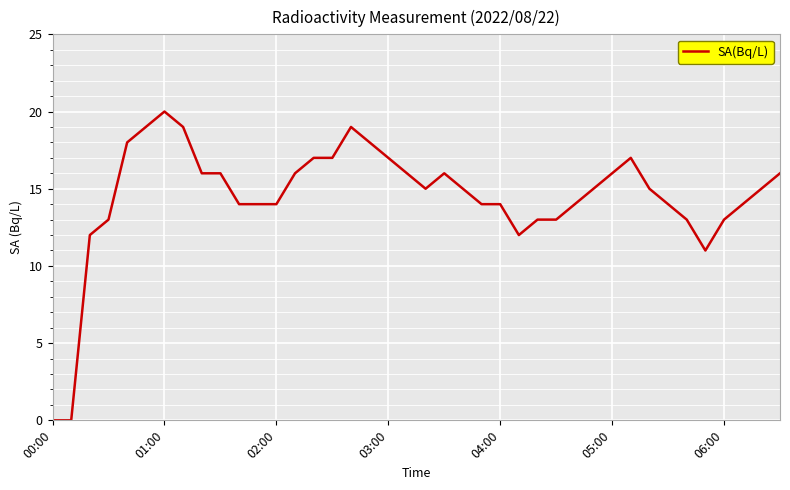

What is the difference between the maximum and minimum values?

20